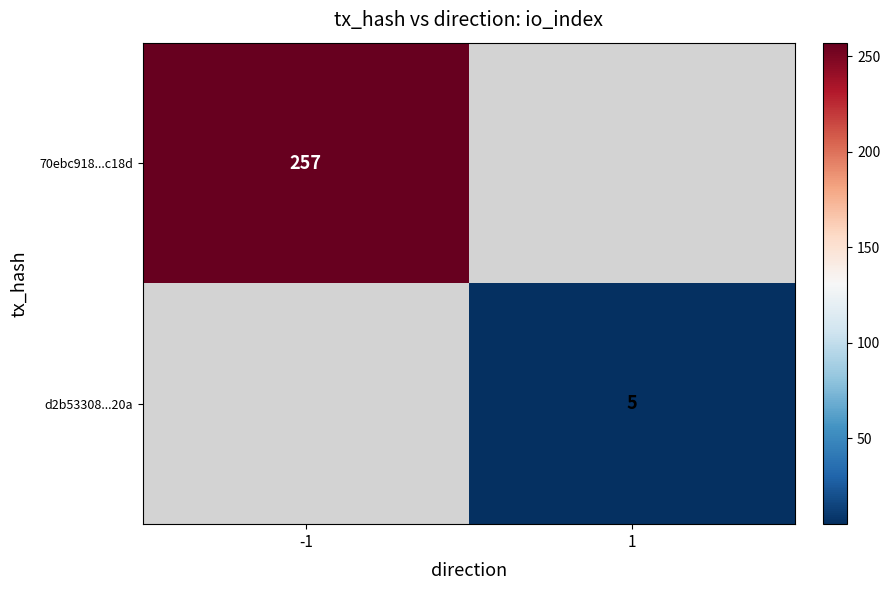

At how many categories does at least one series exceed 19?

1